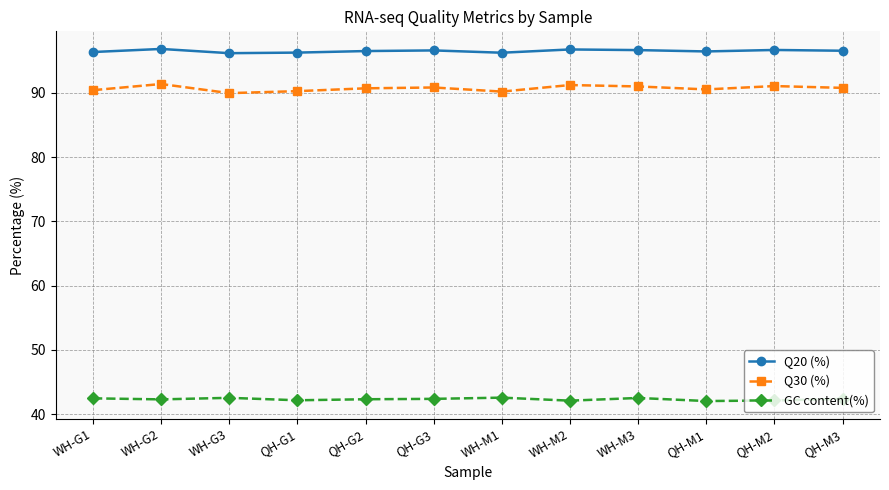

What is the minimum value shown in the chart?

42.0